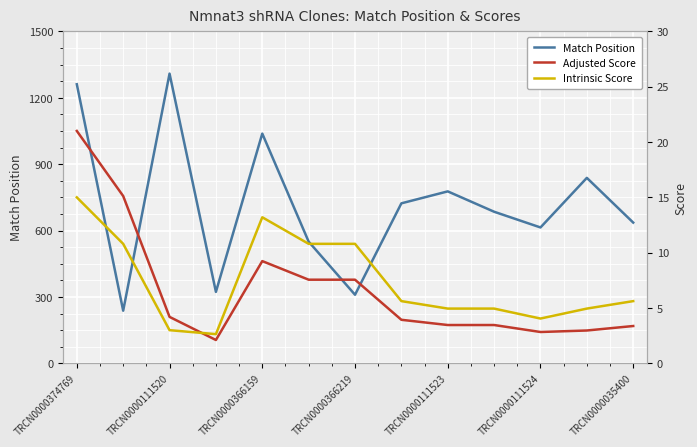

What is the lowest value of the Match Position series?

238